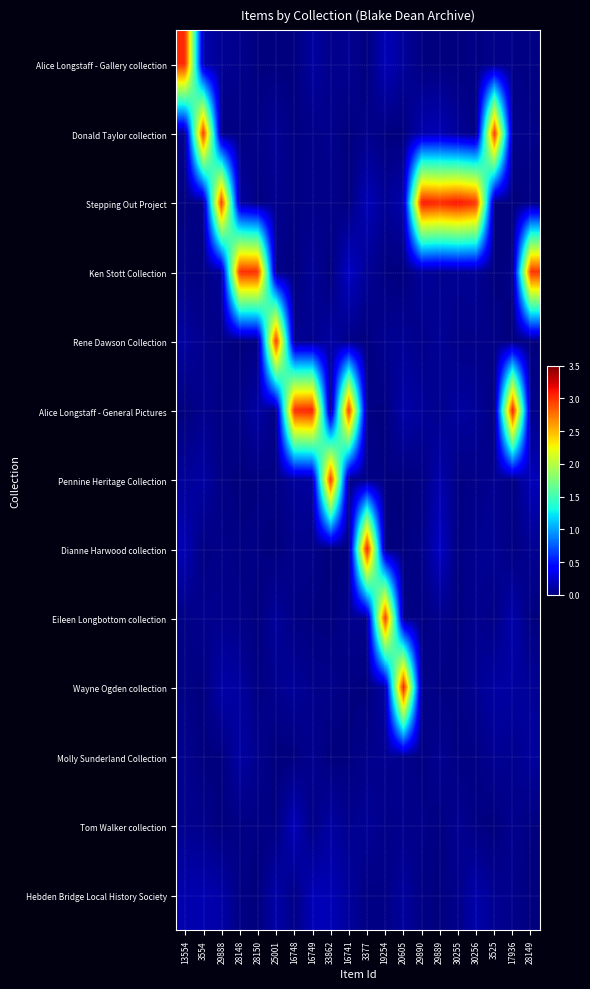

What is the difference between the highest and lowest values at 29890?

3.1